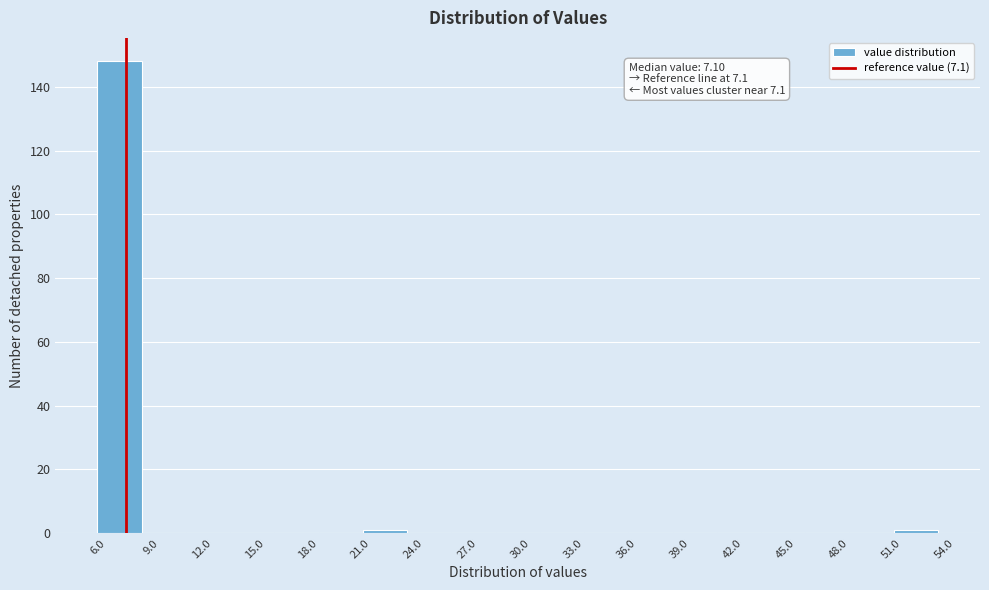

Over which range of the x-axis is the bar tallest?

5.5 to 8.0